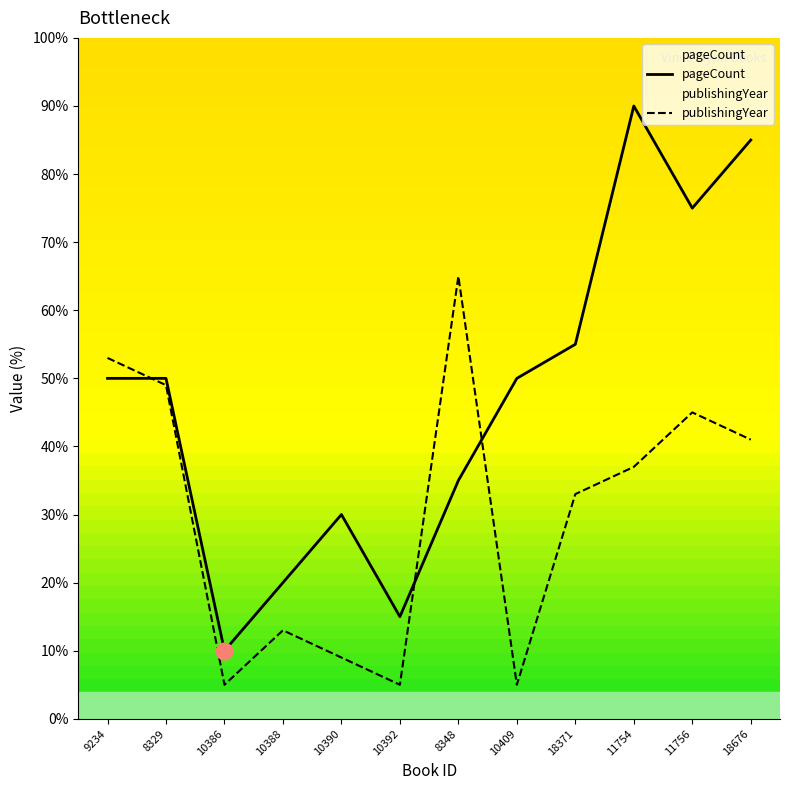

True or false: publishingYear has more than 2 interior local peaks.

True